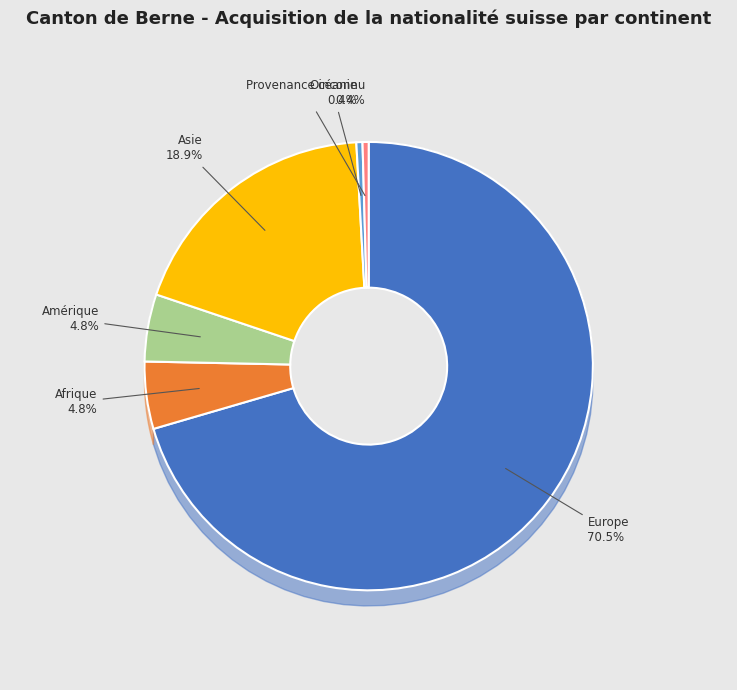

How much of the chart is everything except Europe?

29.5%